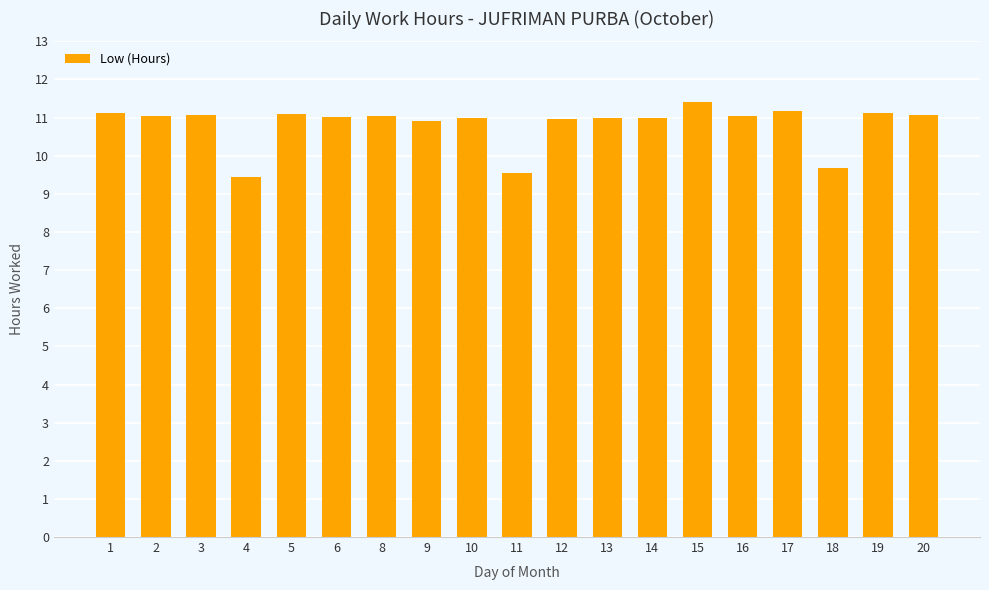

Which category has the highest value across all series?

15